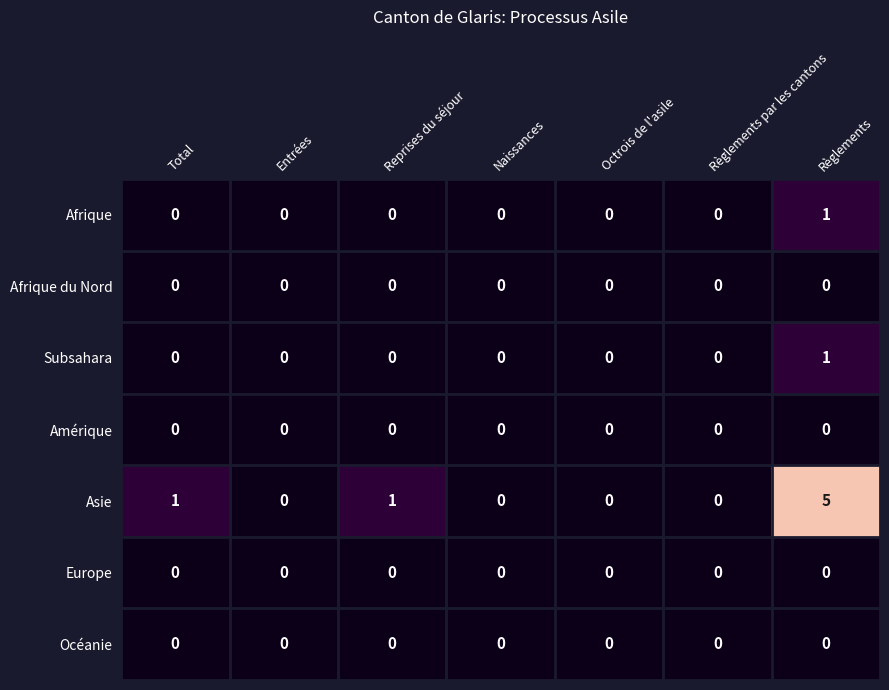

How many Asie values are between 0 and 1?

6